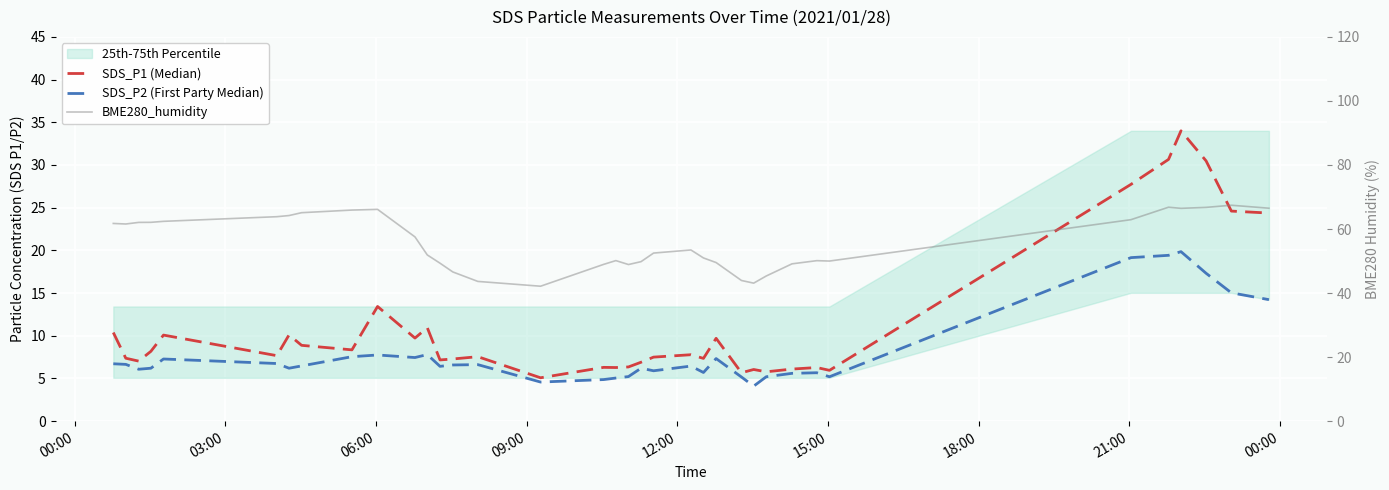

What is the value of the SDS_P1 (Median) point at the 24th from the left?

9.7